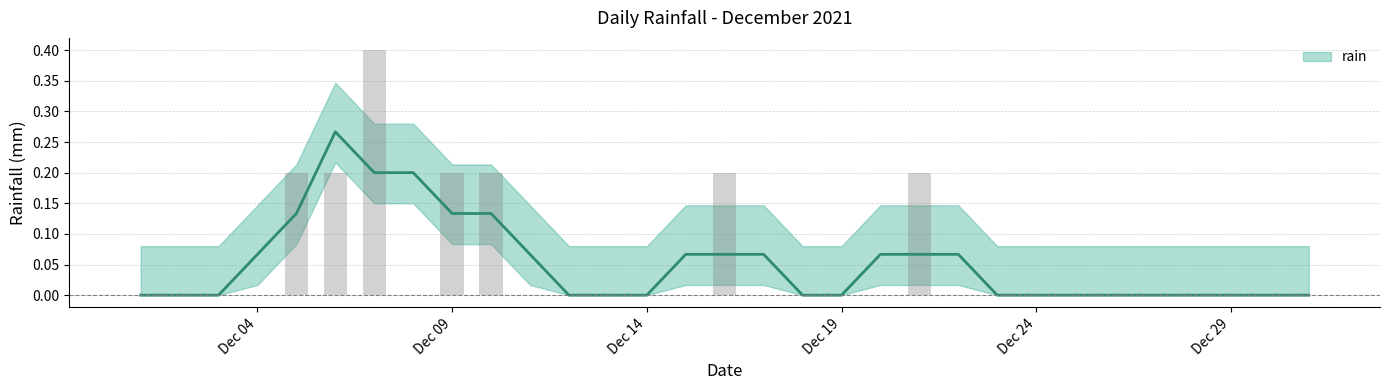

How many values are between 0 and 1?

31